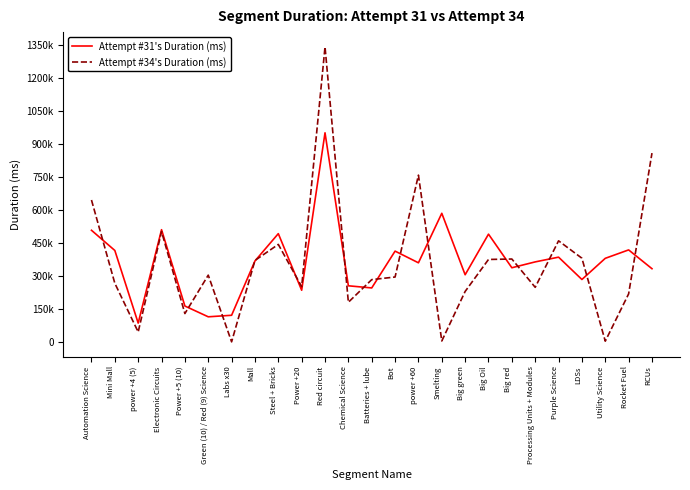

Reading left to right, extract all data points from this chart.

Attempt #31's Duration (ms): Automation Science=507891	Mini Mall=416036	power +4 (5)=85632	Electronic Circuits=510568	Power +5 (10)=163319	Green (10) / Red (9) Science=114313	Labs x30=121247	Mall=368288	Steel + Bricks=492599	Power +20=235121	Red circuit=951263	Chemical Science=255335	Batteries + lube=245624	Bot=413088	power +60=359969	Smelting=585119	Big green=305607	Big Oil=490311	Big red=337443	Processing Units + Modules=364077	Purple Science=385647	LDSs=284049	Utility Science=380319	Rocket Fuel=418632	RCUs=333080
Attempt #34's Duration (ms): Automation Science=645607	Mini Mall=266784	power +4 (5)=45151	Electronic Circuits=502145	Power +5 (10)=129079	Green (10) / Red (9) Science=303787	Labs x30=381	Mall=370679	Steel + Bricks=443640	Power +20=251512	Red circuit=1342215	Chemical Science=180480	Batteries + lube=283431	Bot=295271	power +60=758688	Smelting=4352	Big green=229639	Big Oil=375144	Big red=377168	Processing Units + Modules=248439	Purple Science=459936	LDSs=380775	Utility Science=3378	Rocket Fuel=218502	RCUs=858952